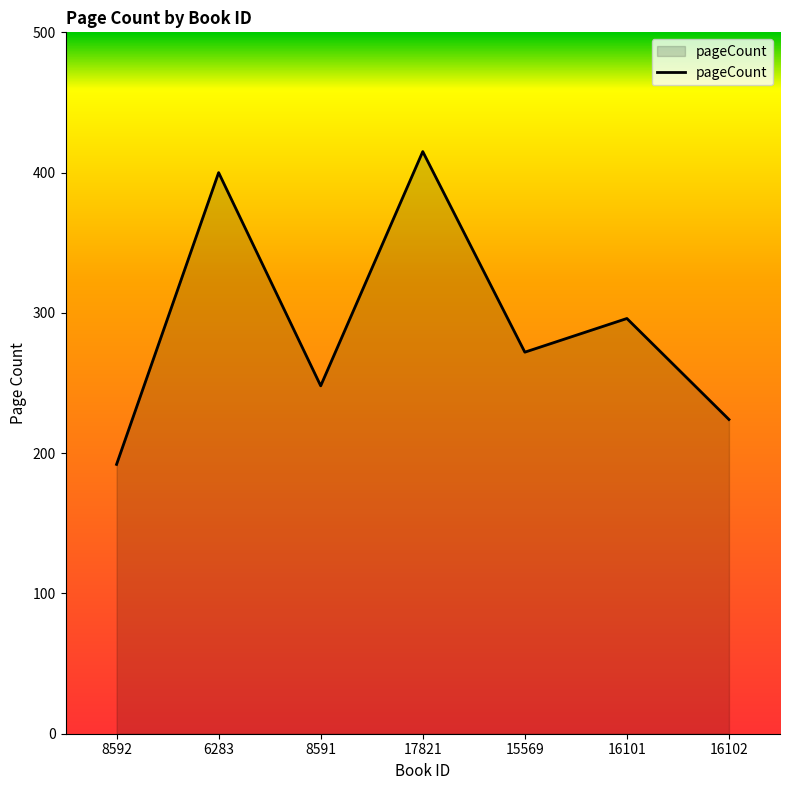

How many series are shown in this chart?

1